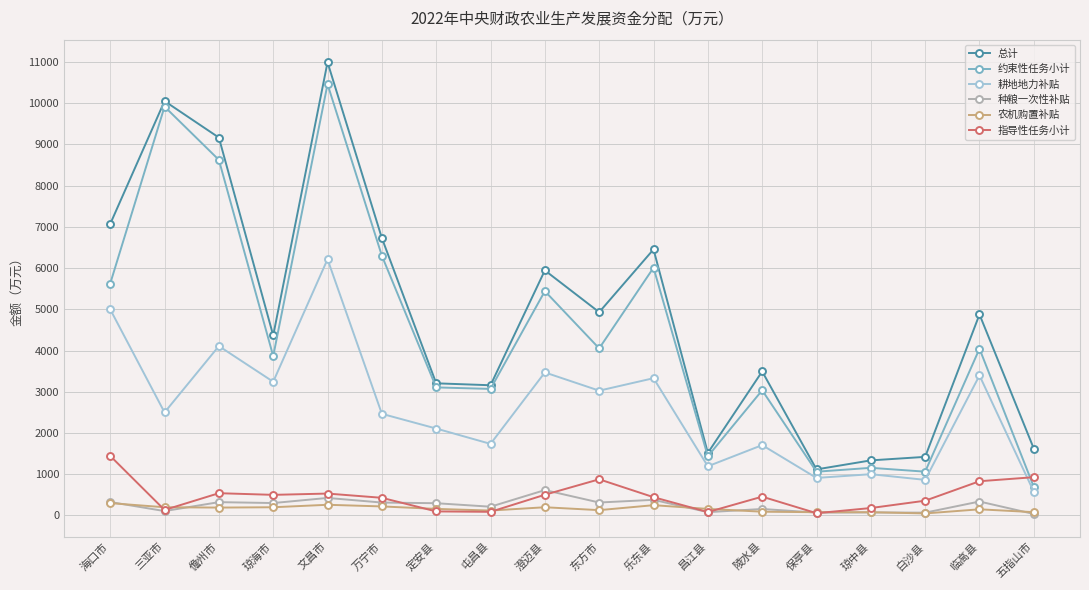

True or false: 指导性任务小计 has a value of 1445.0 at 海口市.

True